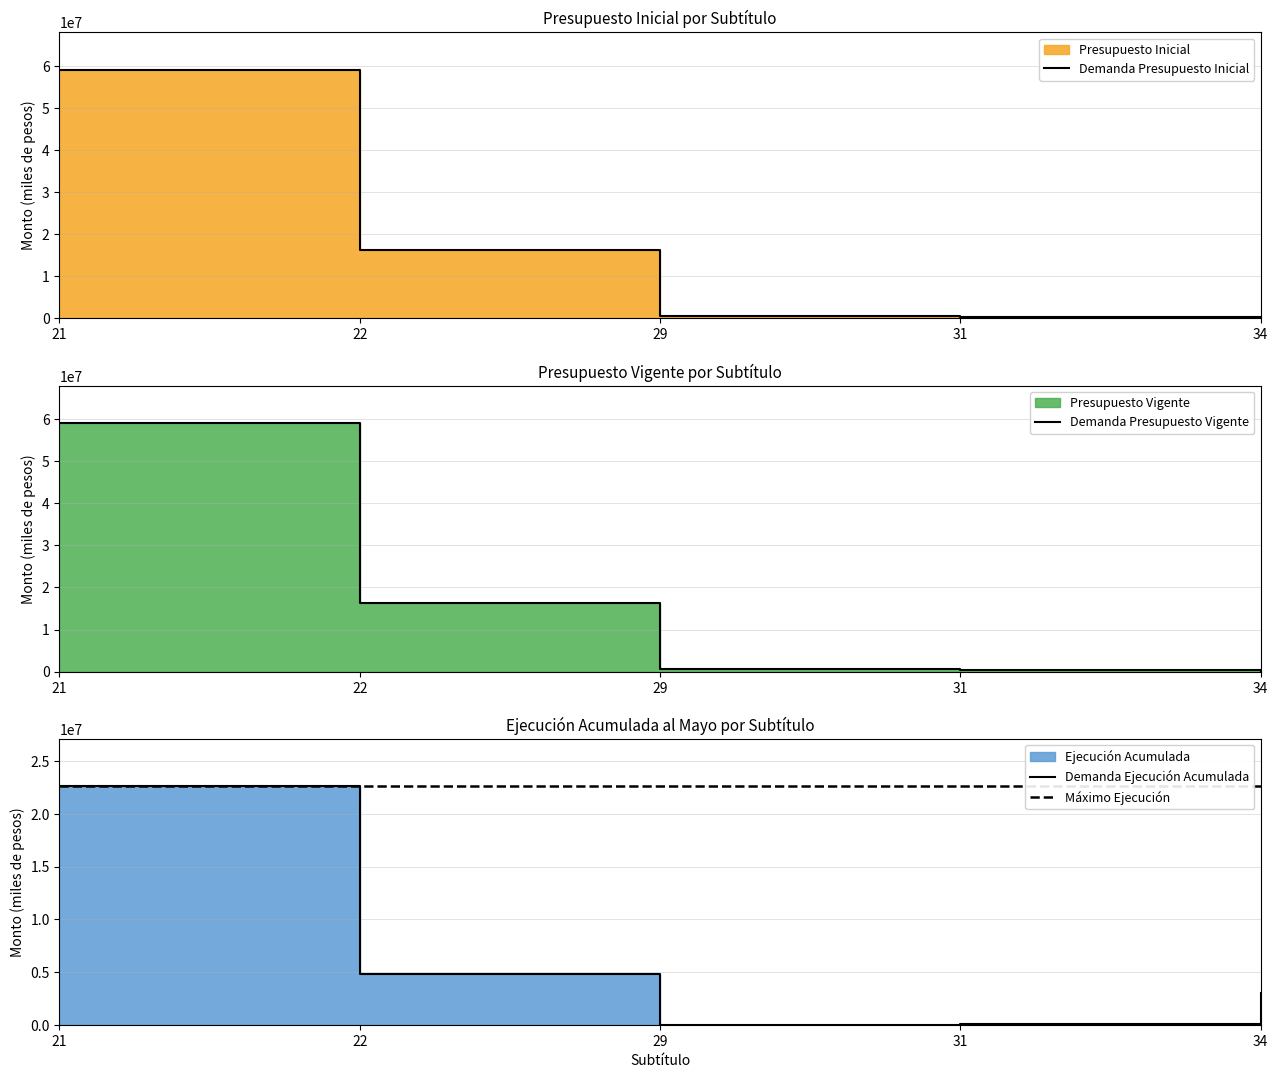

Rank the categories by Ejecucion Acumulada value from highest to lowest.

21, 22, 34, 31, 29